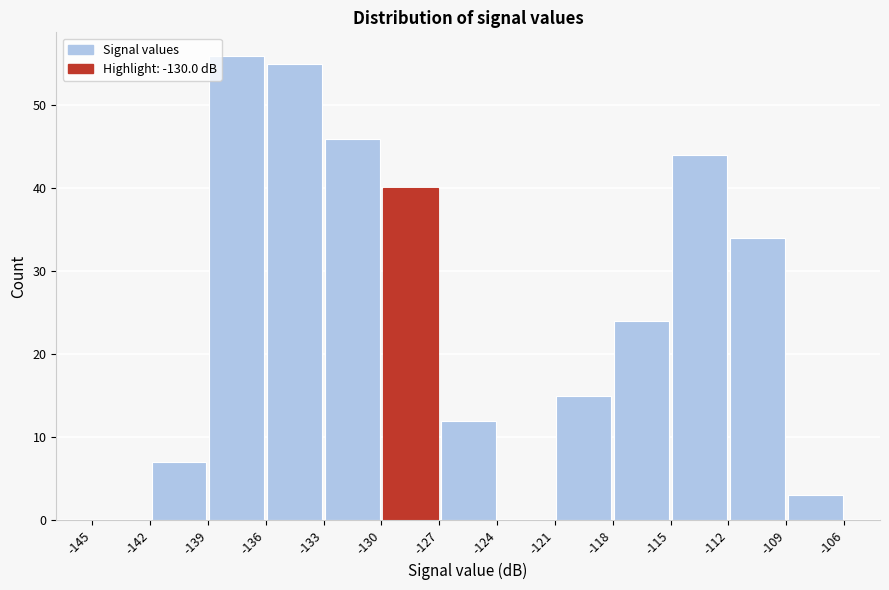

Reading left to right, transcribe this chart: for each bar, give the range it covers on the x-axis and its height. The values are not printed on the chart, so give them approximately, as read against the axis.

-145 to -142: 0
-142 to -139: 7
-139 to -136: 56
-136 to -133: 55
-133 to -130: 46
-130 to -127: 40
-127 to -124: 12
-124 to -121: 0
-121 to -118: 15
-118 to -115: 24
-115 to -112: 44
-112 to -109: 34
-109 to -106: 3